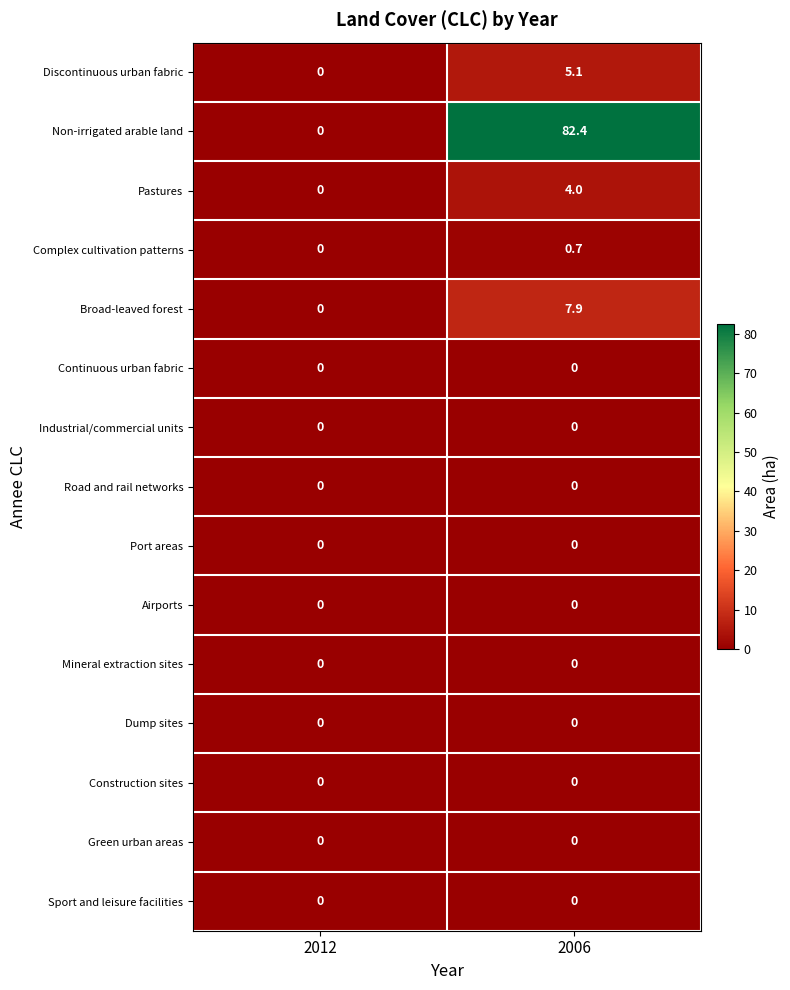

Which category has the lowest value in the Complex cultivation patterns series?

2012